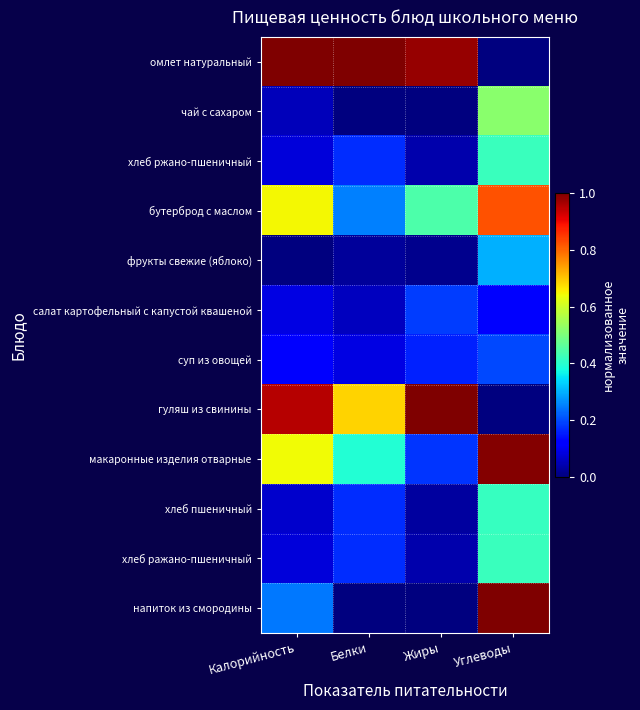

What is the total value across all series at Углеводы?

5.2